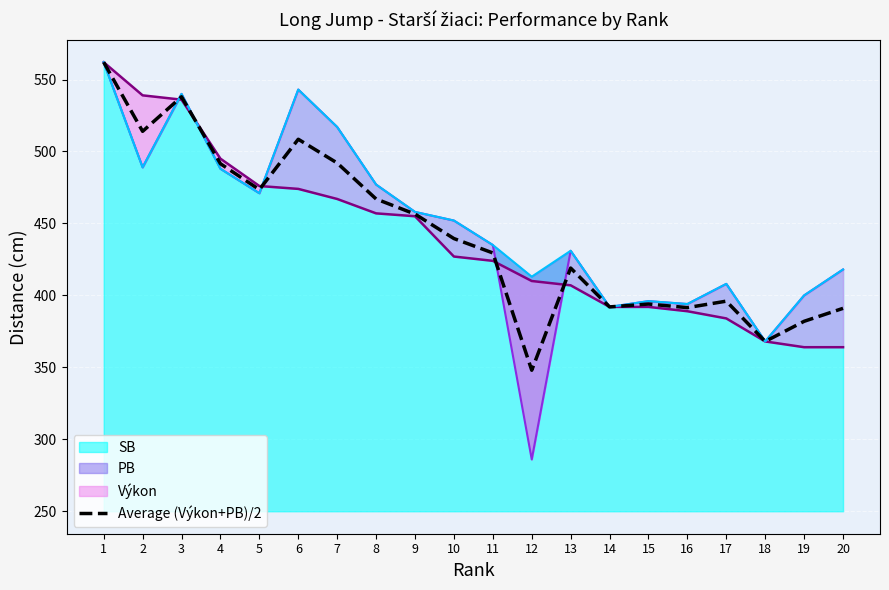

The value at 8 is 467.0. True or false?

True